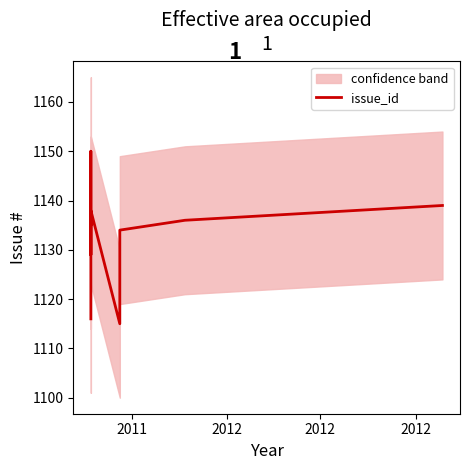

What is the sum of all values?

12462